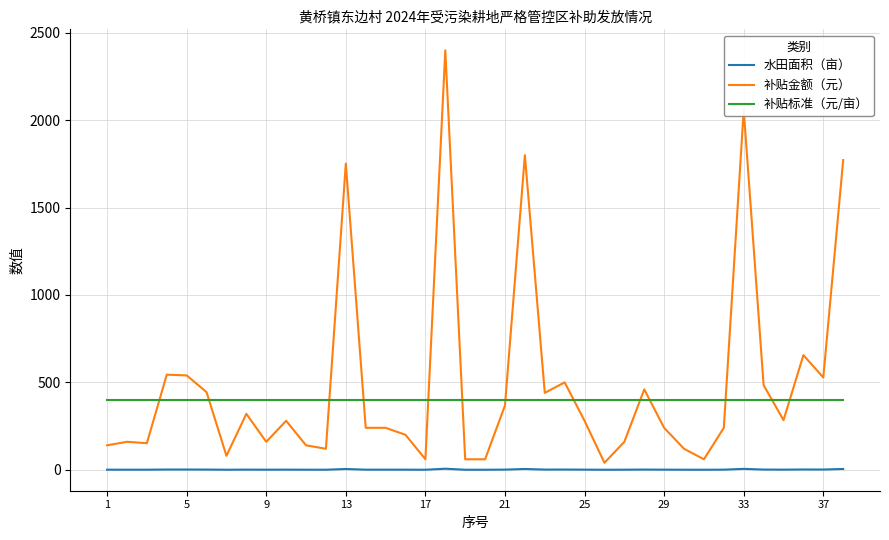

What is the maximum value shown in the chart?

2400.0